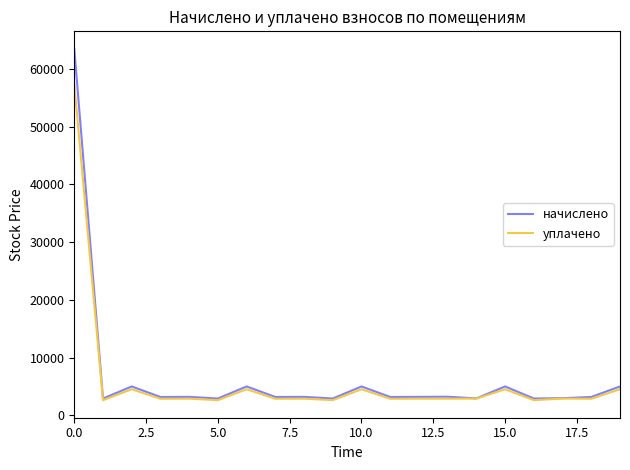

How many values in the уплачено series are below 2888?

9